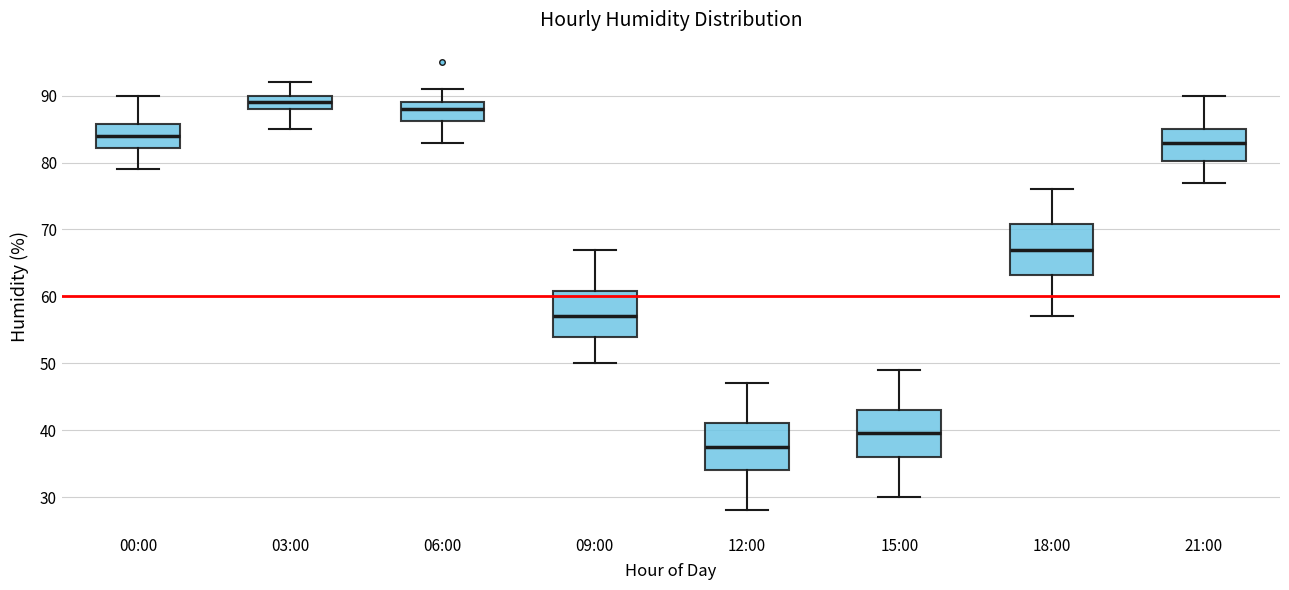

Which box has the lowest median line?

12:00